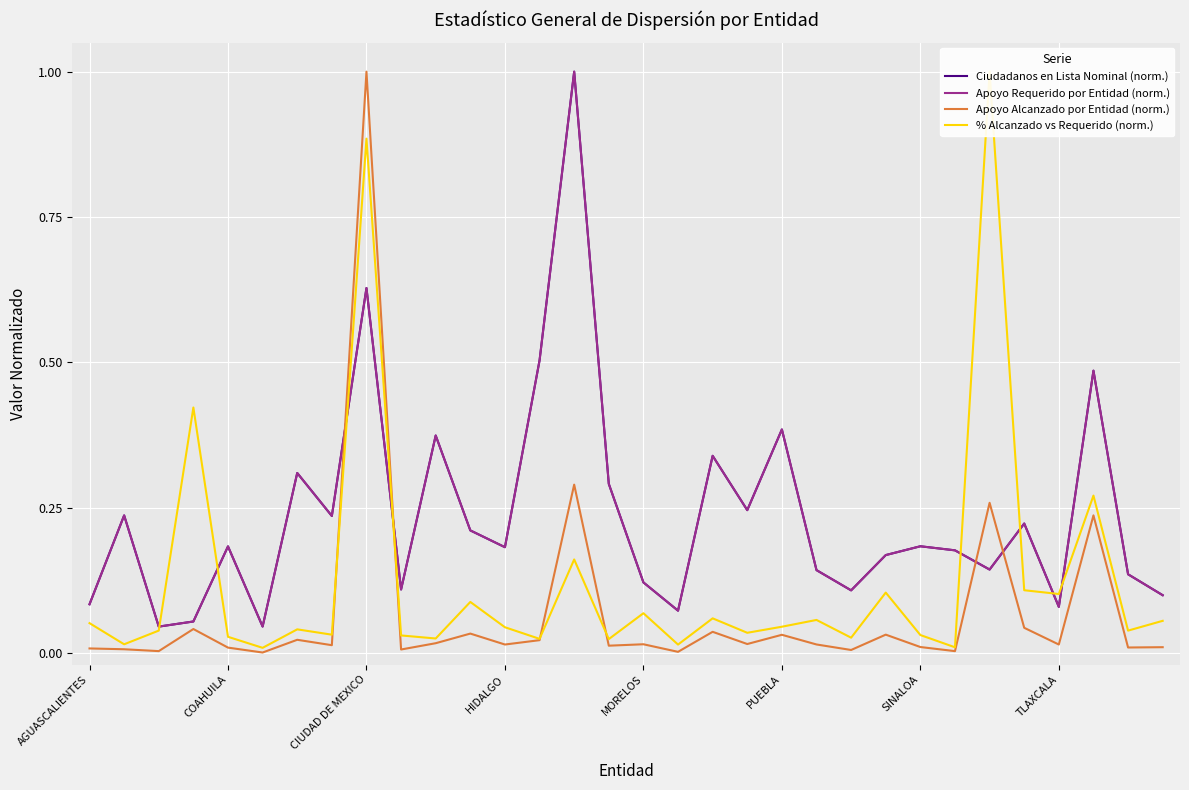

True or false: Apoyo Alcanzado por Entidad (norm.) has more than 1 points higher than both neighbors.

True